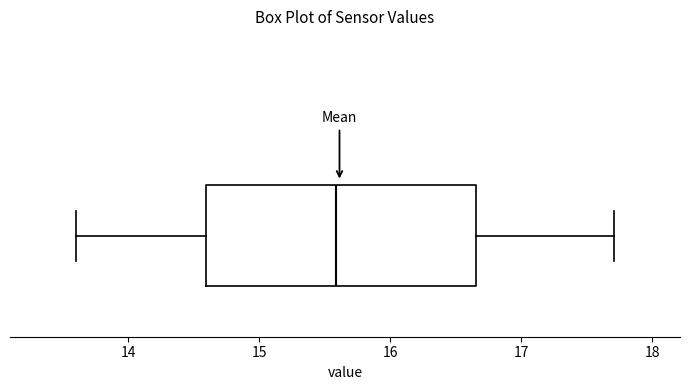

Where does the left whisker of the box end on the x-axis? The values are not printed on the chart, so give them approximately, as read against the axis.

13.6